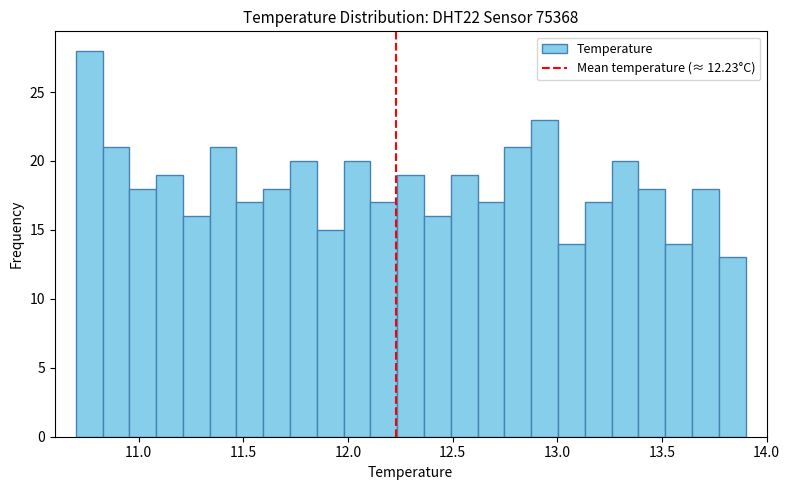

Read against the x-axis, roughly where is the centre of the tallest bar?

10.75